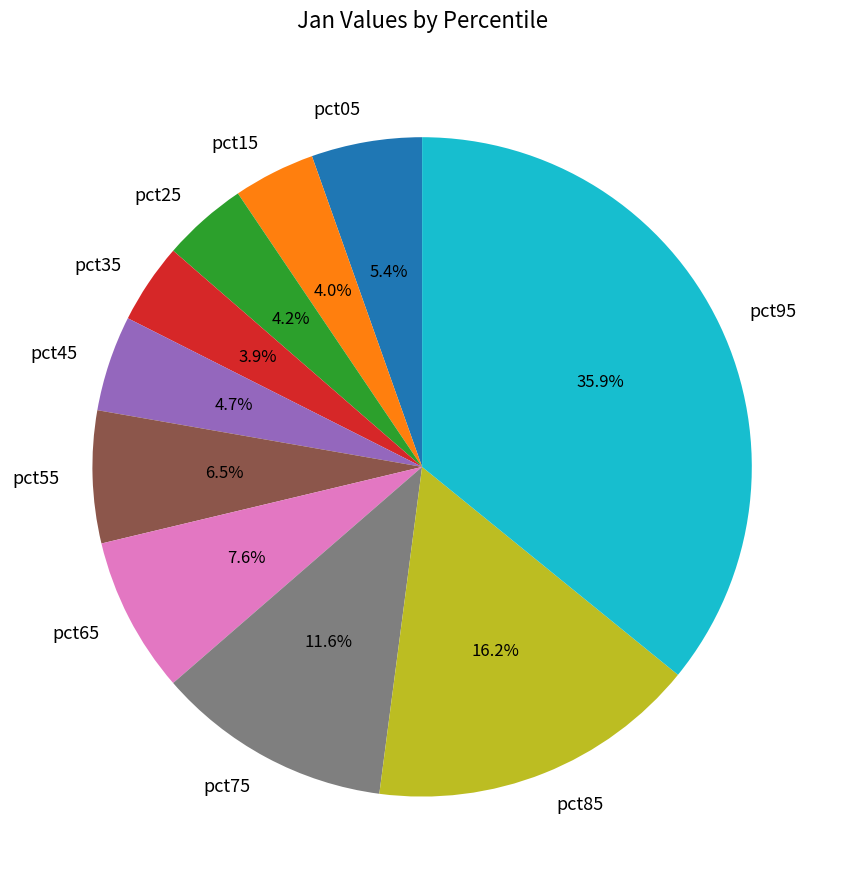

What is the largest slice in the pie chart?

pct95